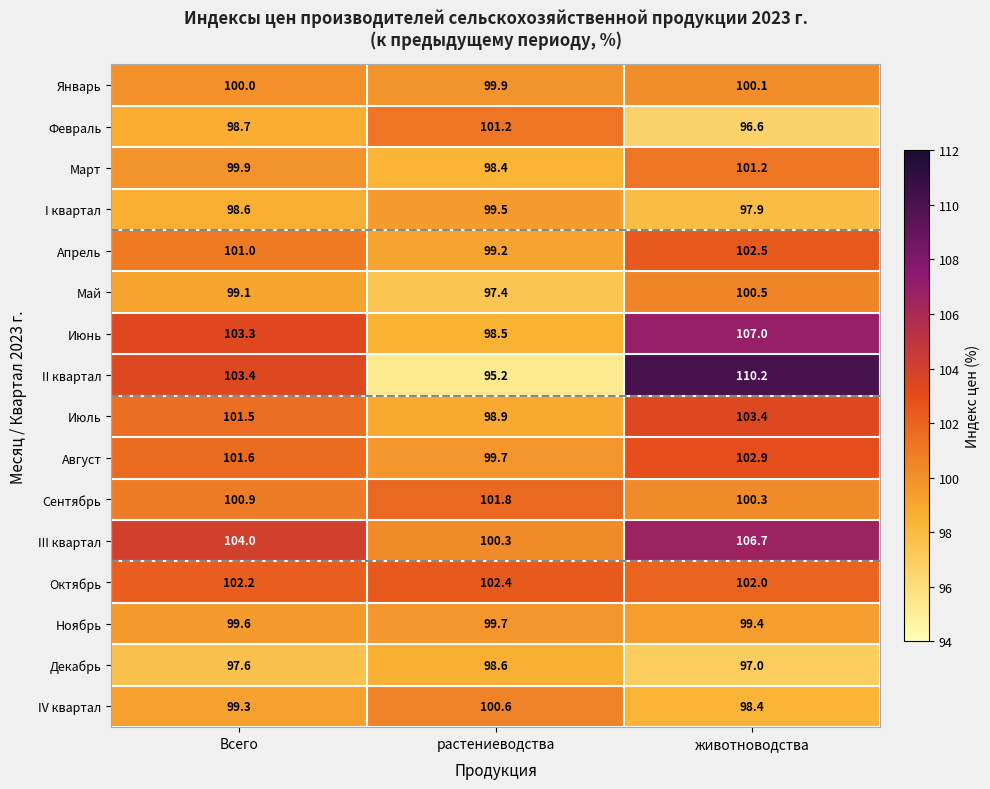

What is the difference between the second highest and minimum values in the IV квартал series?

0.9